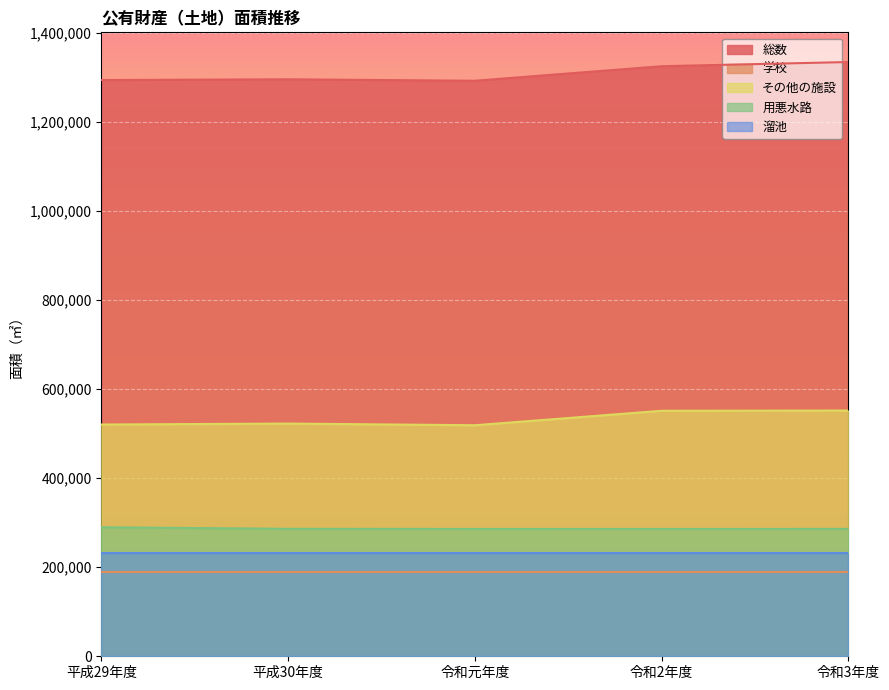

What is the sum of the その他の施設 values at 令和元年度 and 令和2年度?

1069590